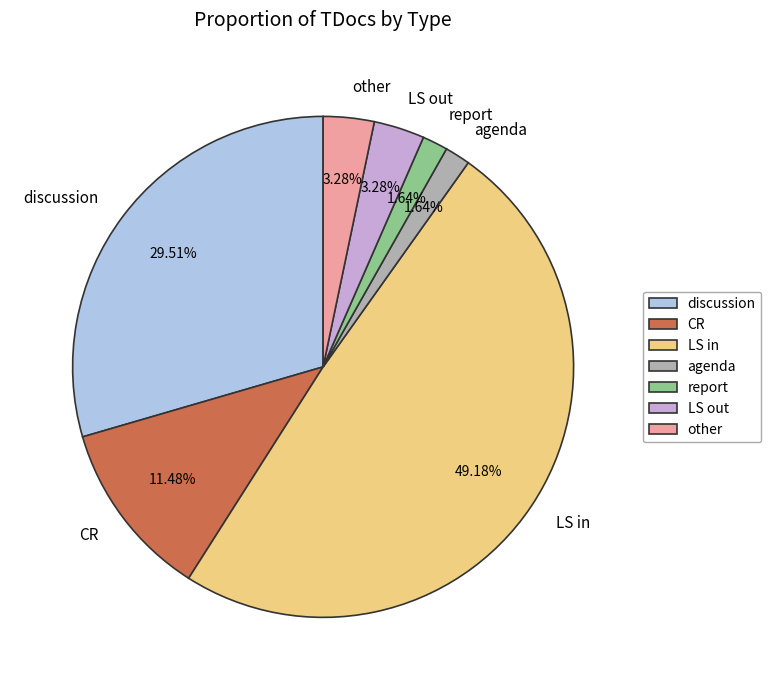

What is the ratio of the value at CR to the value at other?

3.5